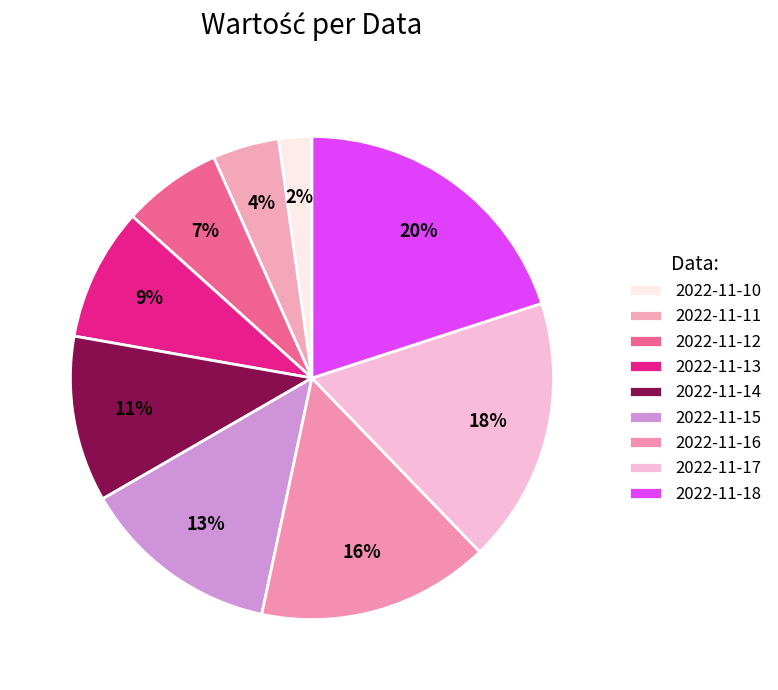

Combined, what portion of the pie is 2022-11-16 and 2022-11-10?

17.8%